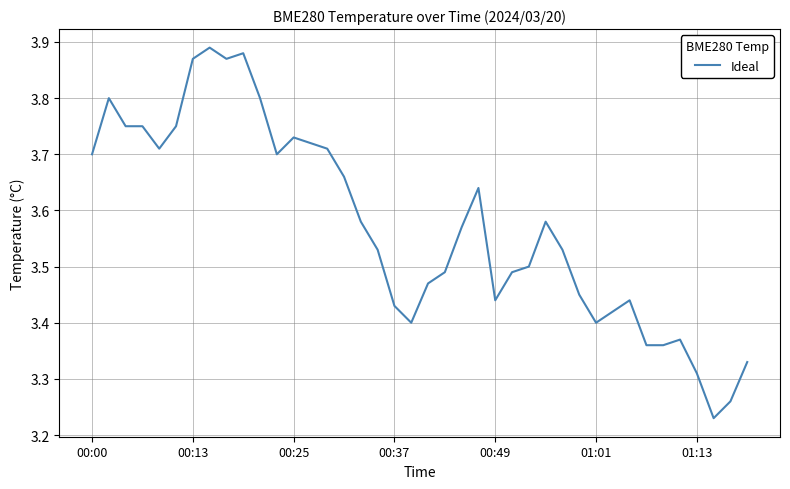

What is the sum of all values?

142.9